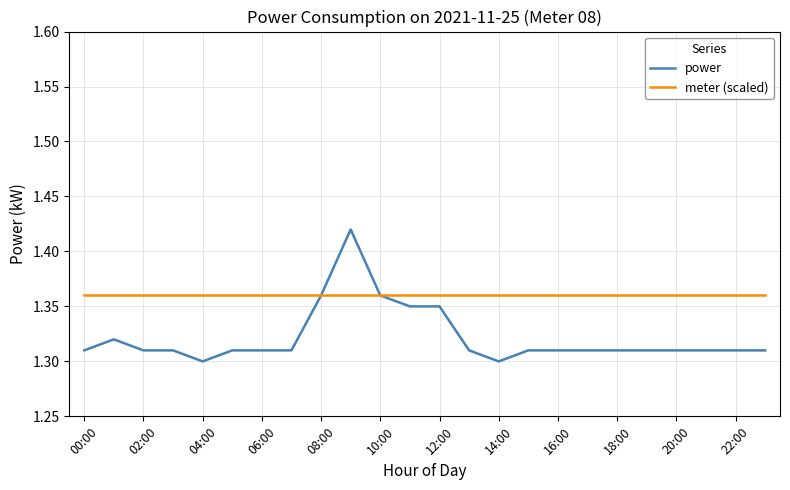

Rank the series by their maximum value, from highest to lowest.

power, meter (scaled)